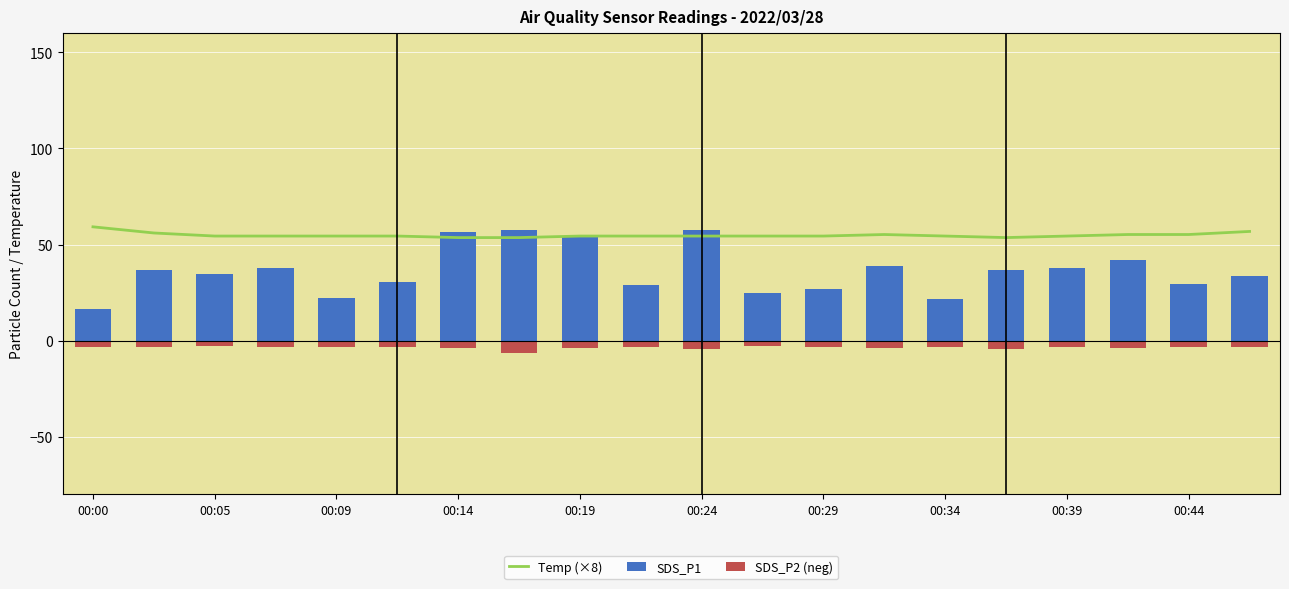

What is the difference between the maximum and second lowest values in the Temp (×8) series?

5.6